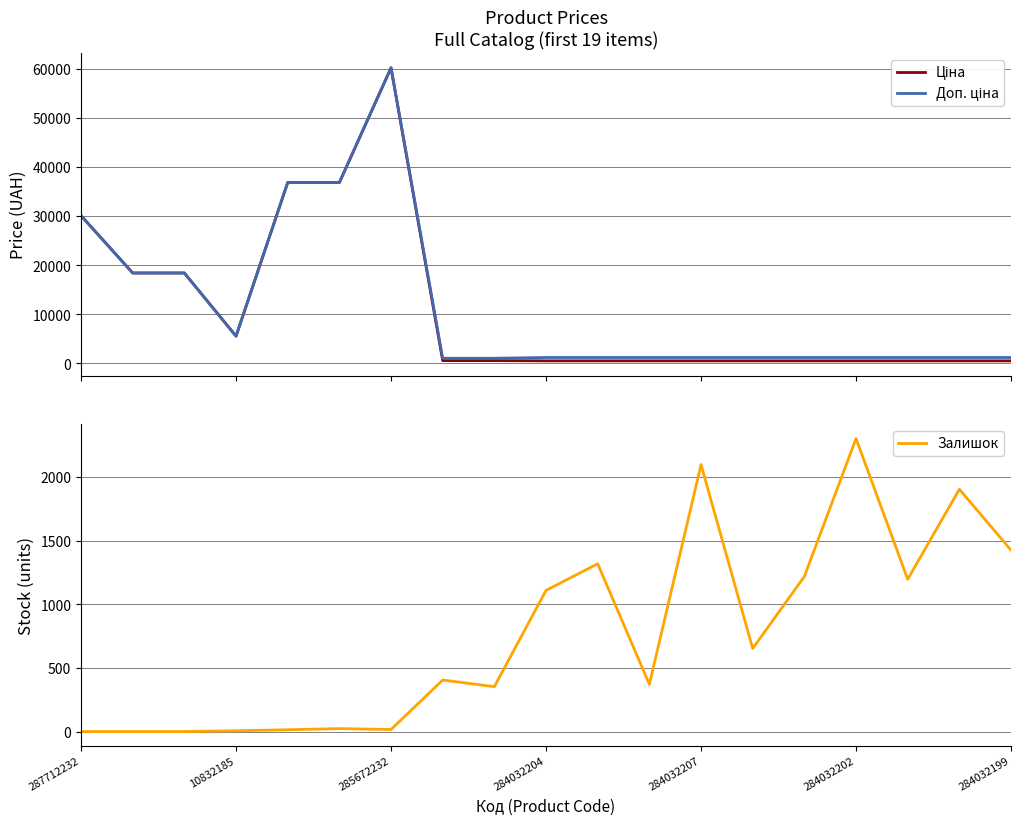

Does the chart display data point markers on the line(s)?

No